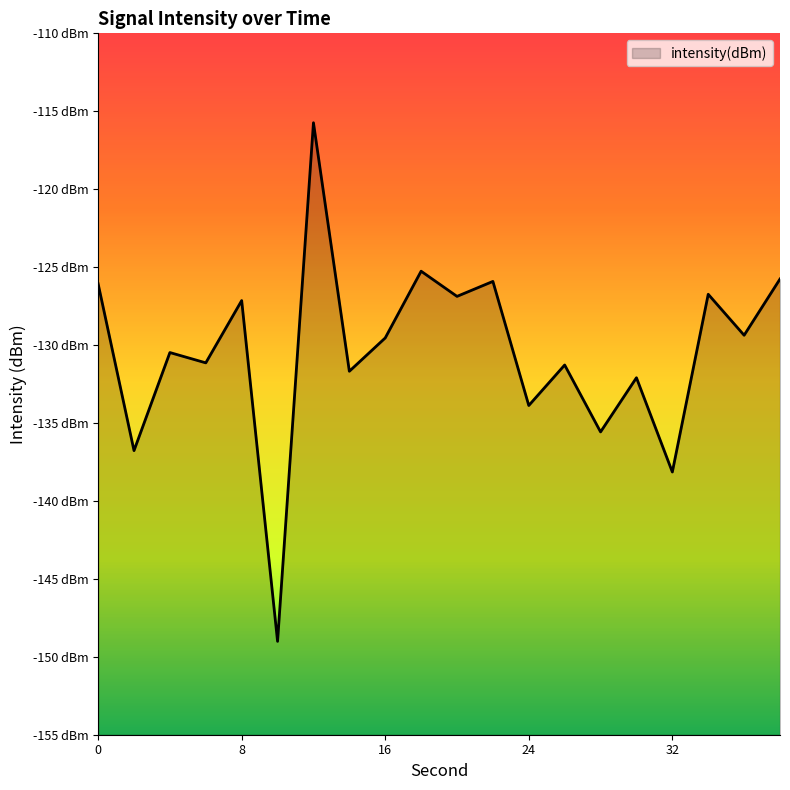

What is the difference between the second highest and minimum values?

23.7